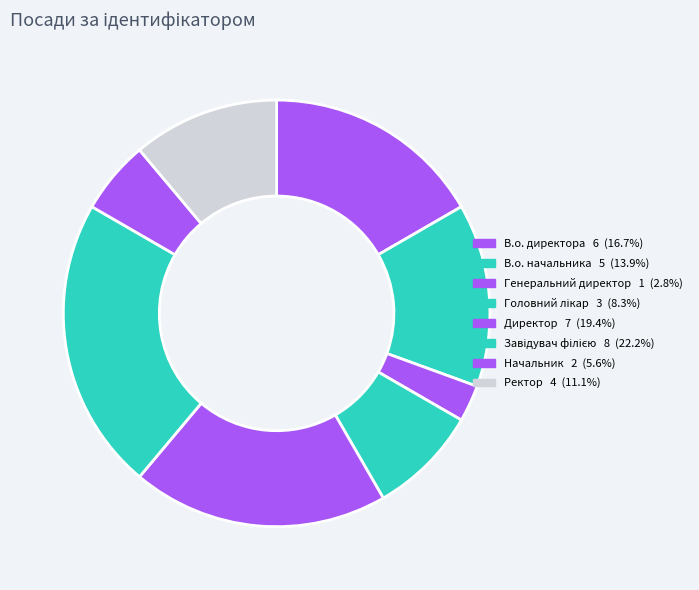

To the nearest percent, what is the difference between the largest and smallest slice percentages?

19%